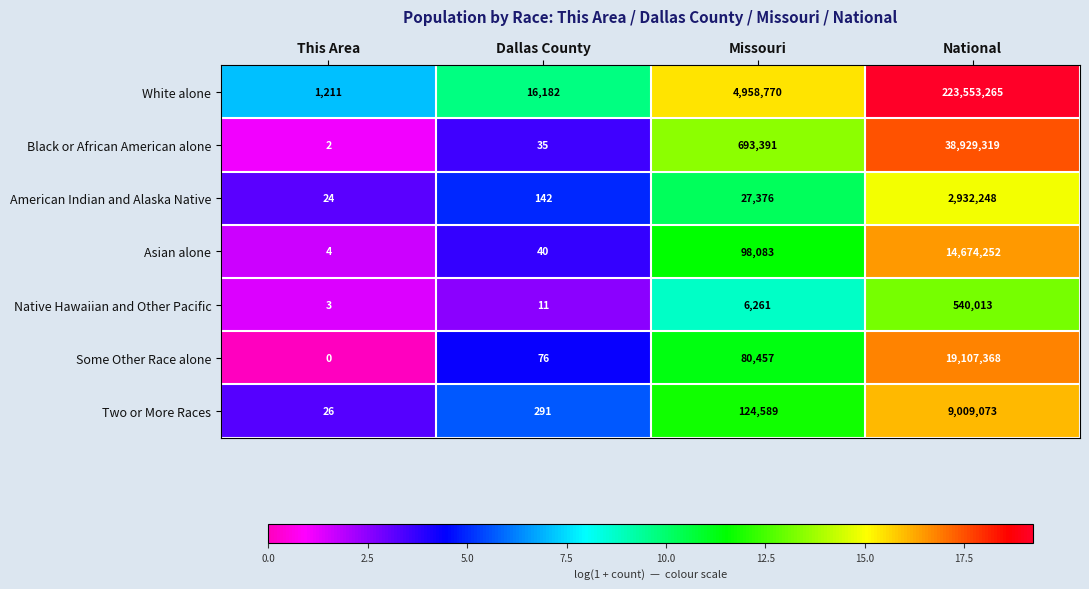

Reading right to left, list all the values displayed in this chart.

White alone: 223553265	4958770	16182	1211
Black or African American alone: 38929319	693391	35	2
American Indian and Alaska Native: 2932248	27376	142	24
Asian alone: 14674252	98083	40	4
Native Hawaiian and Other Pacific: 540013	6261	11	3
Some Other Race alone: 19107368	80457	76	0
Two or More Races: 9009073	124589	291	26